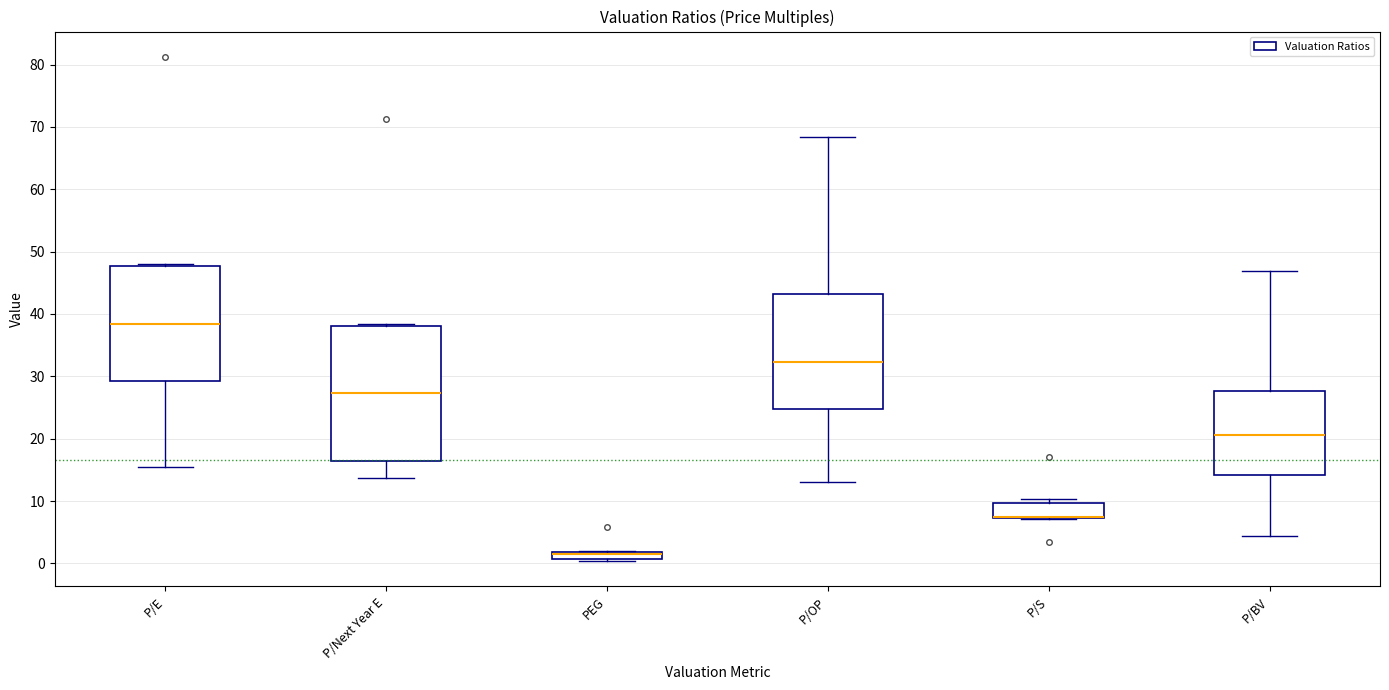

Where does the median line of the box for P/Next Year E sit on the y-axis? The values are not printed on the chart, so give them approximately, as read against the axis.

27